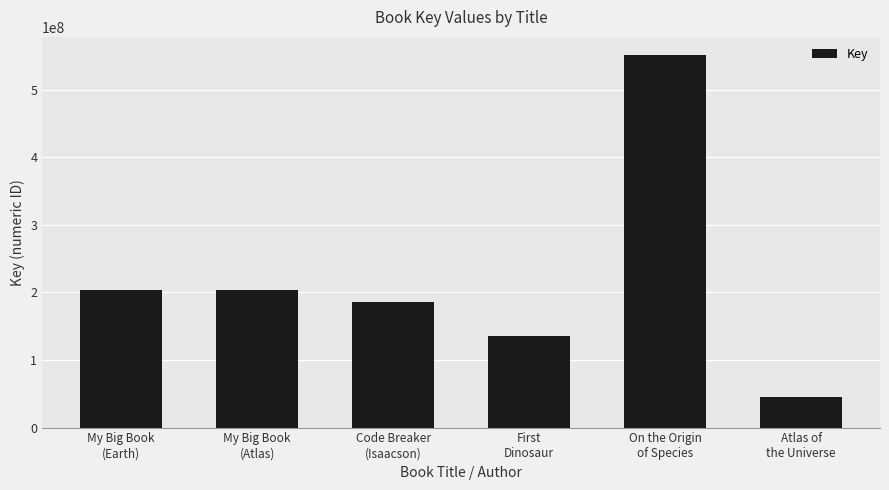

What is the ratio of the value at Atlas of
the Universe to the value at First
Dinosaur?

0.3